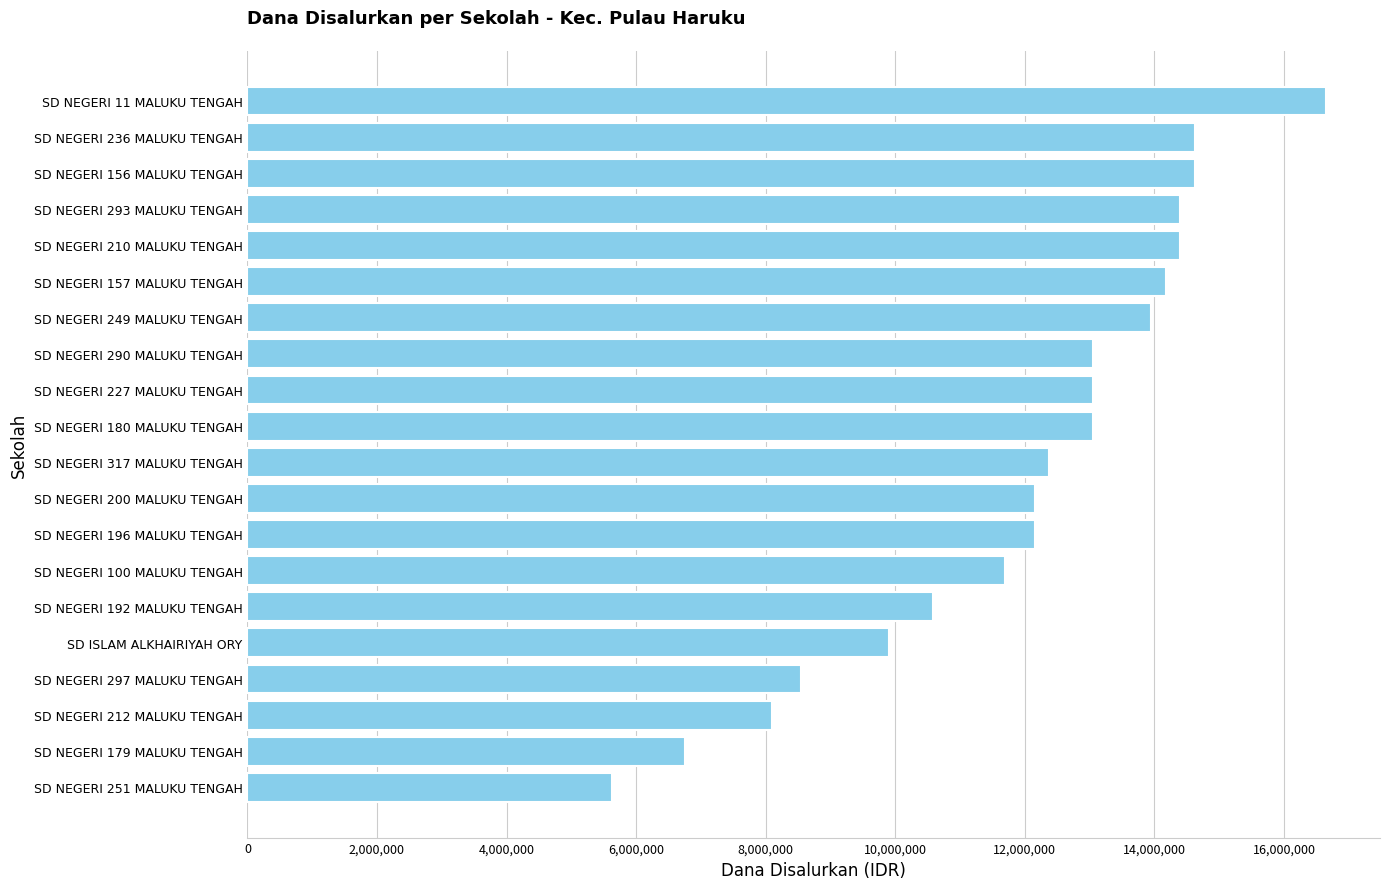

Read the value at SD NEGERI 210 MALUKU TENGAH.

14400000